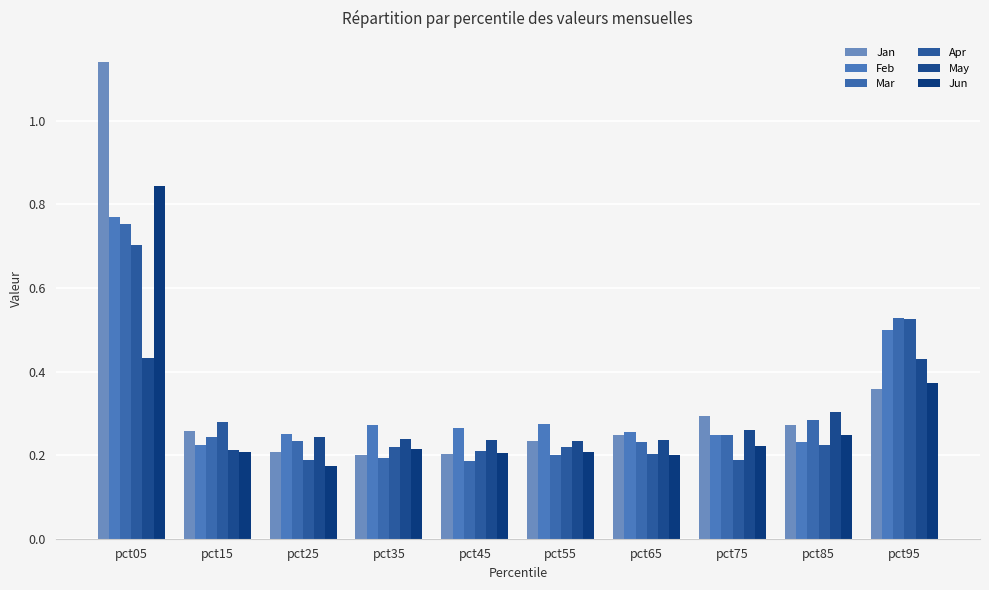

What is the sum of all Apr values?

3.0